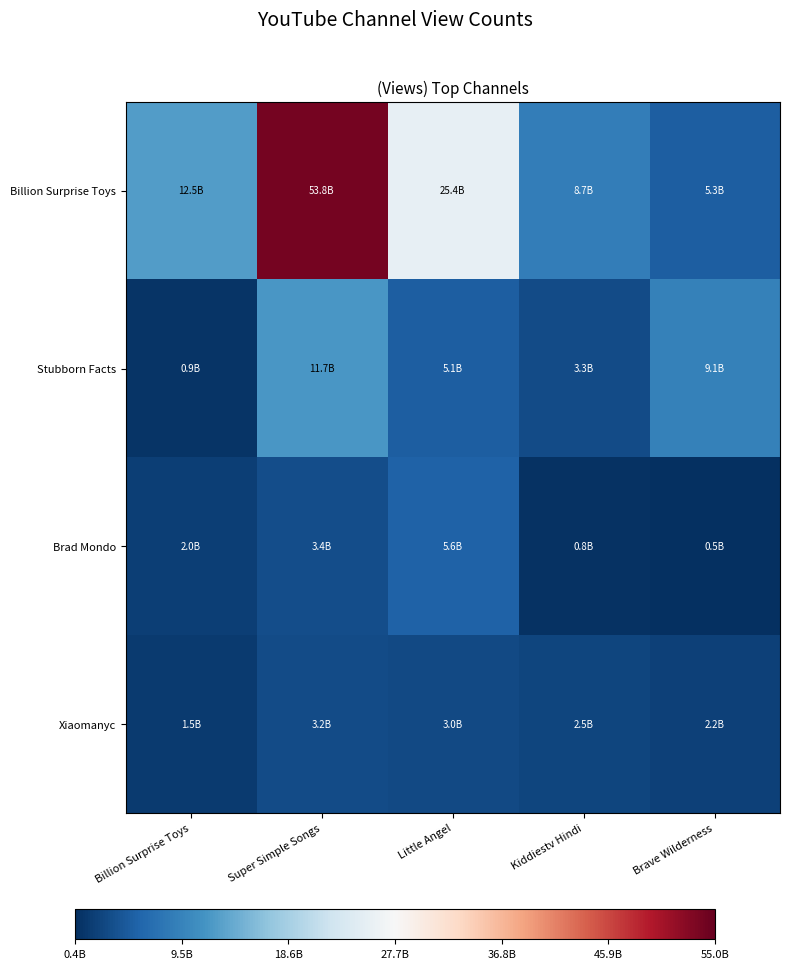

What is the minimum value shown in the chart?

455249132